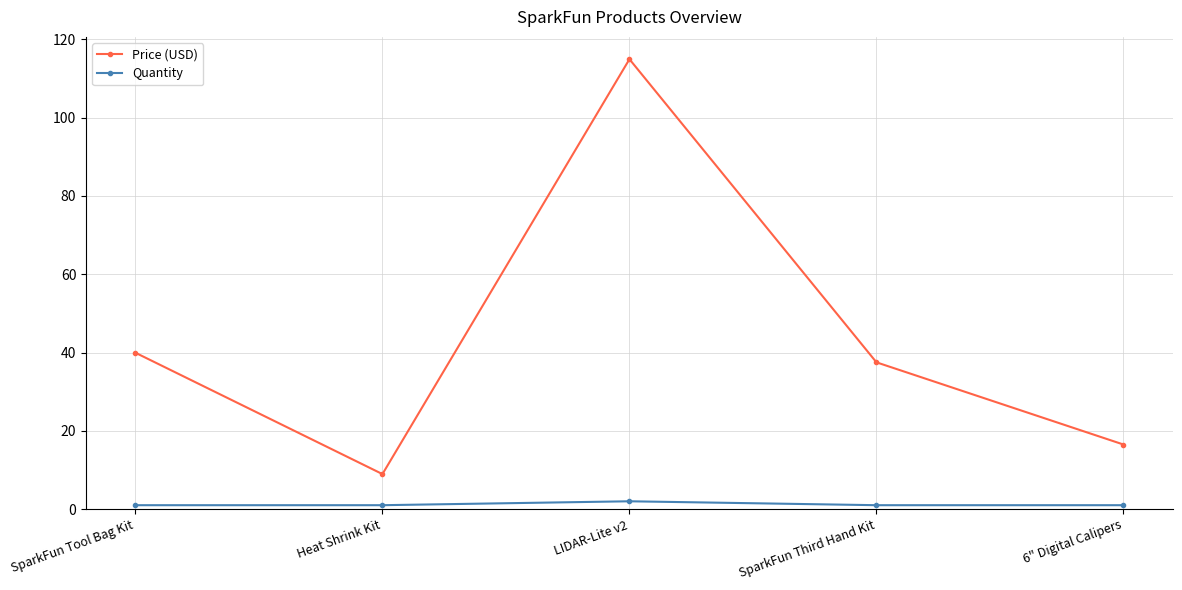

Rank the series by their maximum value, from highest to lowest.

Price (USD), Quantity